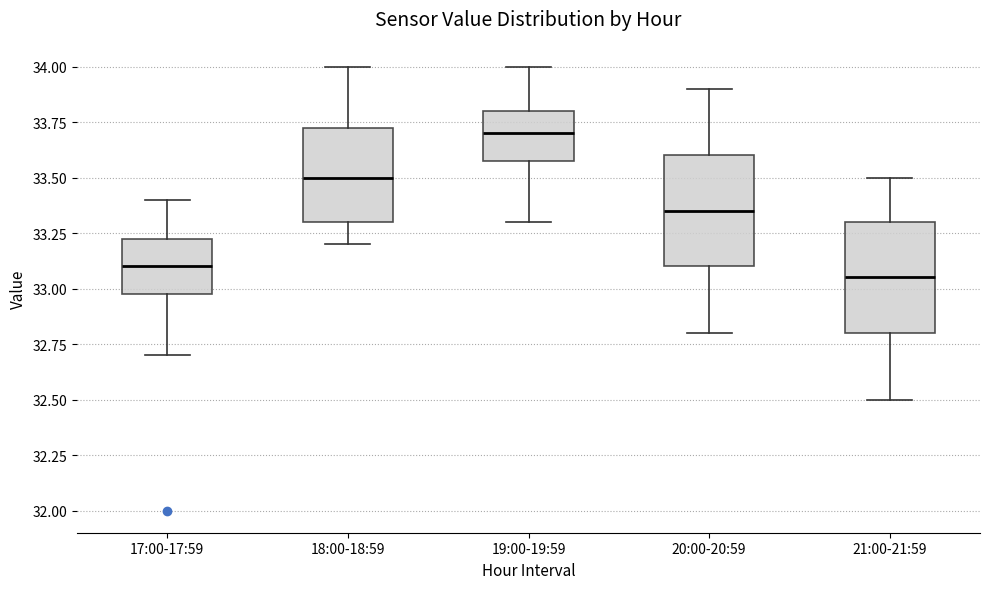

Where is the lower edge of the box for 18:00-18:59 on the y-axis? The values are not printed on the chart, so give them approximately, as read against the axis.

33.30